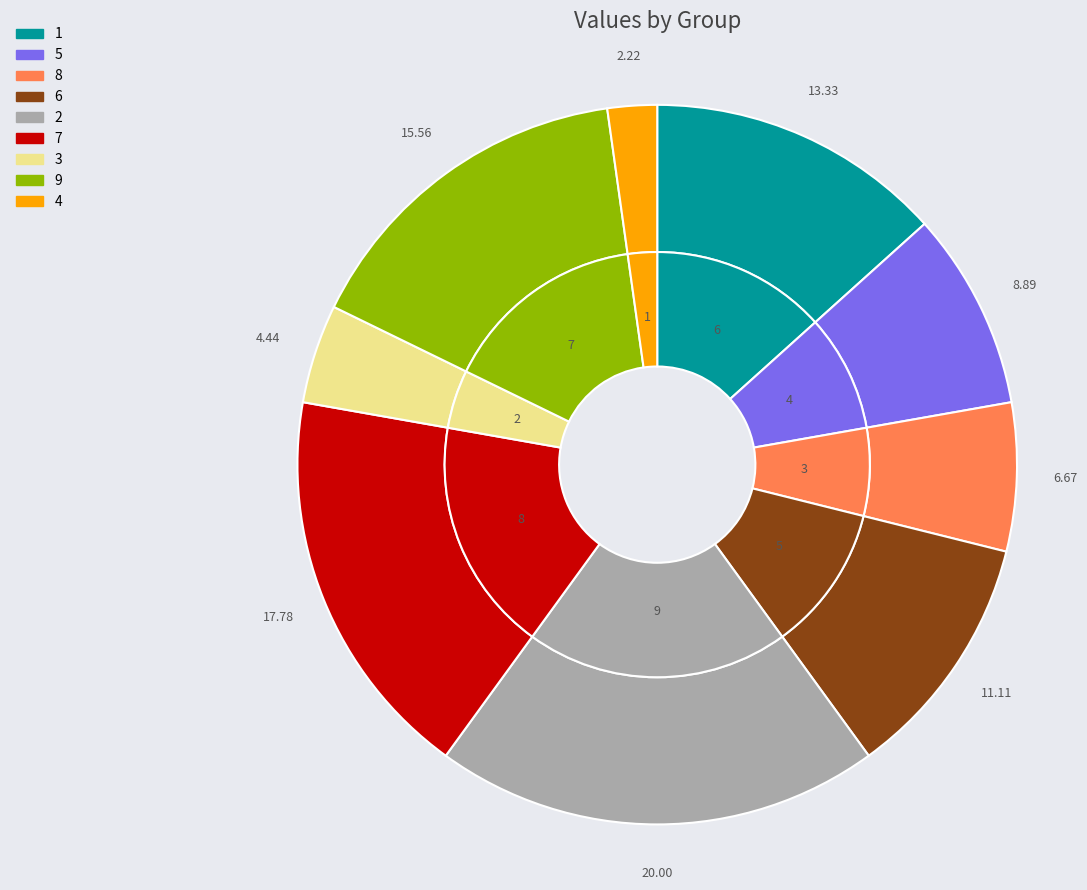

Is it true that 8 is 7% of the pie?

True